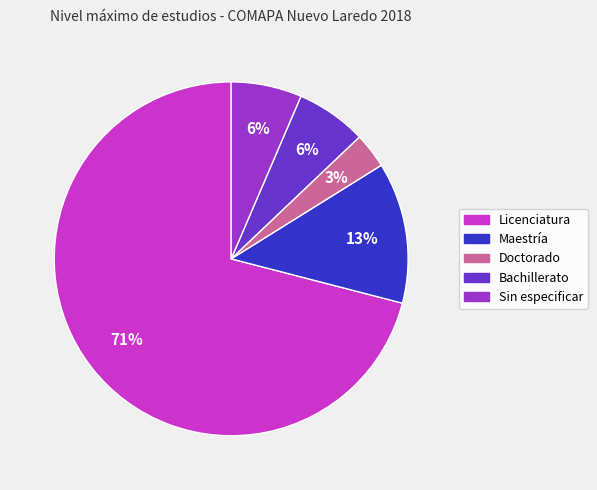

To the nearest percent, what is the average slice percentage?

20%